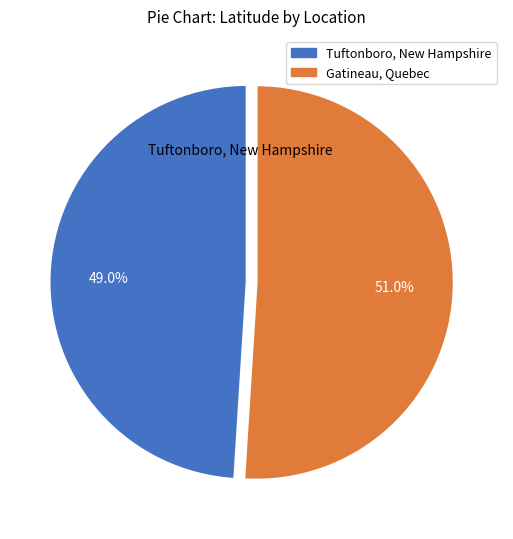

To the nearest percent, what percentage of the pie is Gatineau, Quebec?

51%